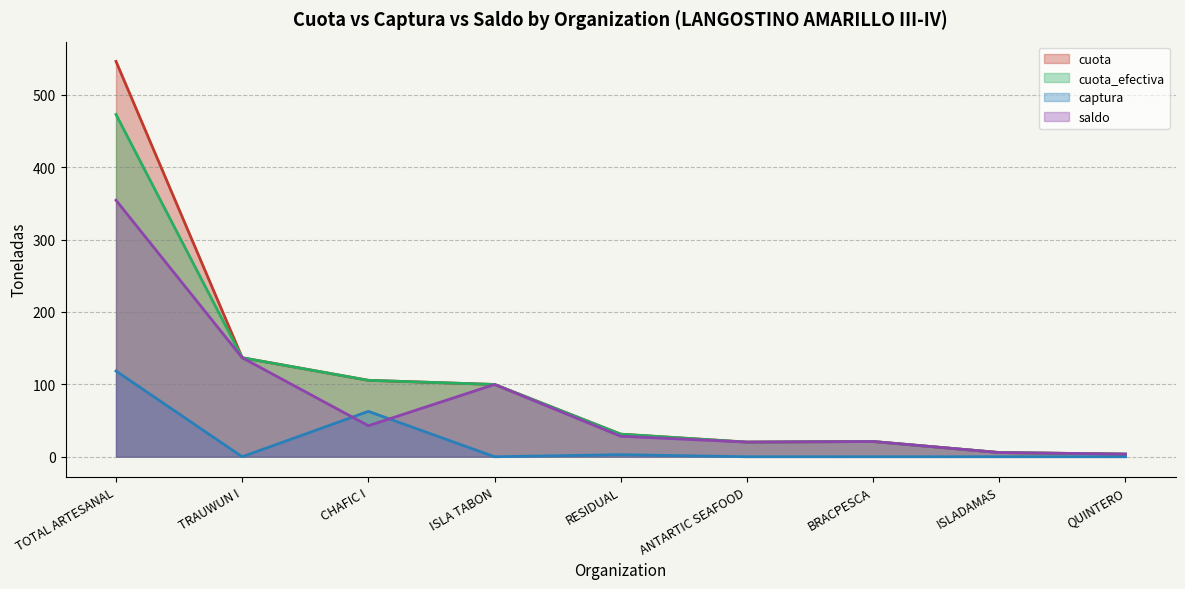

What is the label of the 9th point from the left?

QUINTERO